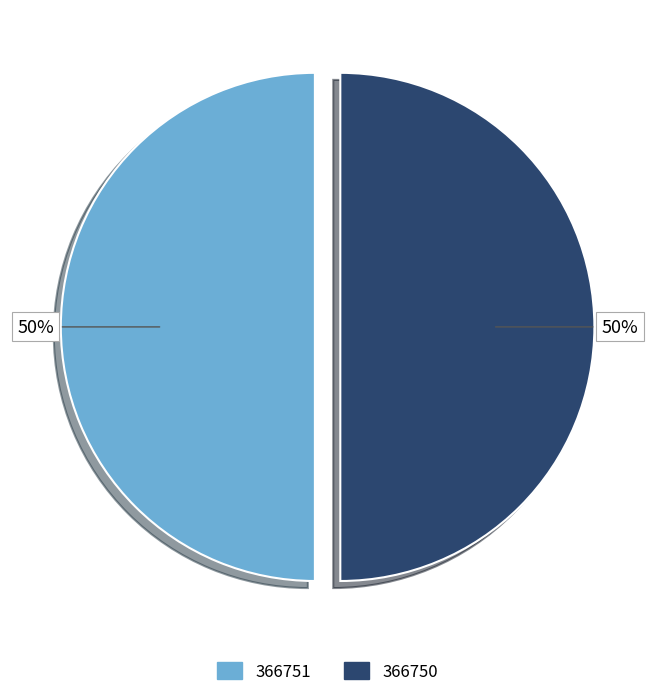

Is the sum of 366751 and 366750 greater than half?

Yes